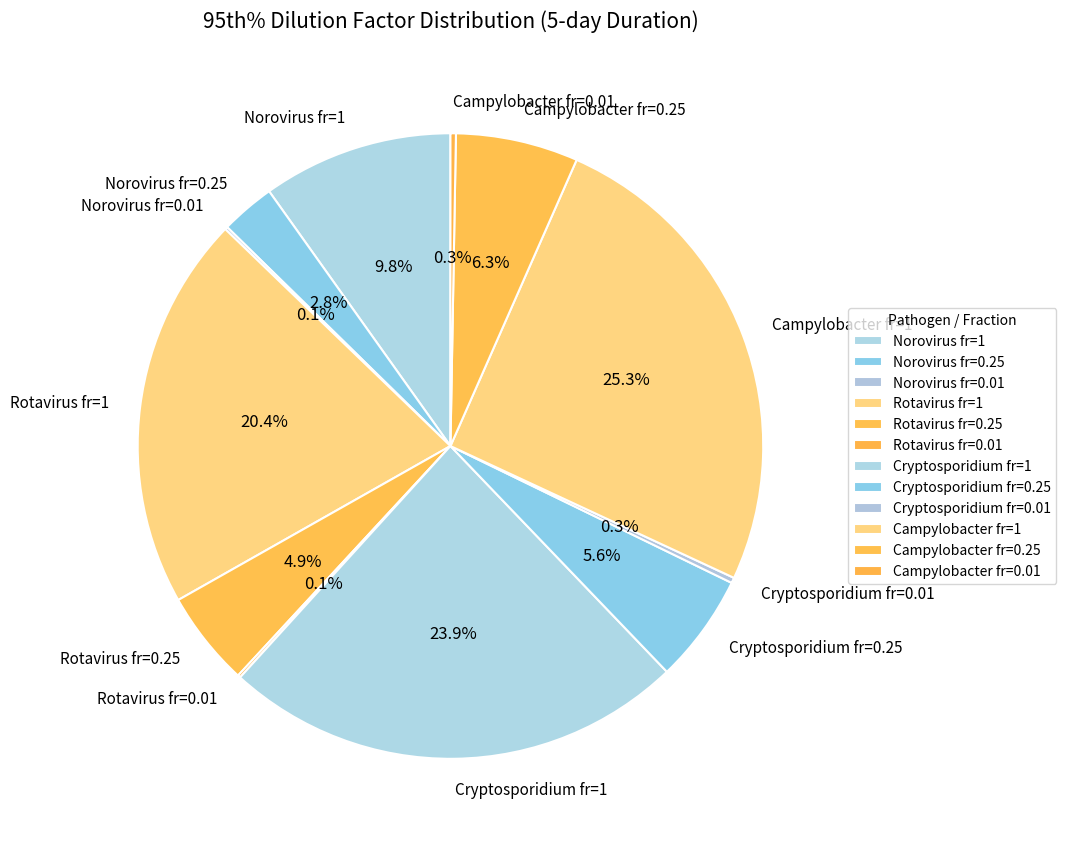

Is Cryptosporidium fr=1 the majority of the pie?

No